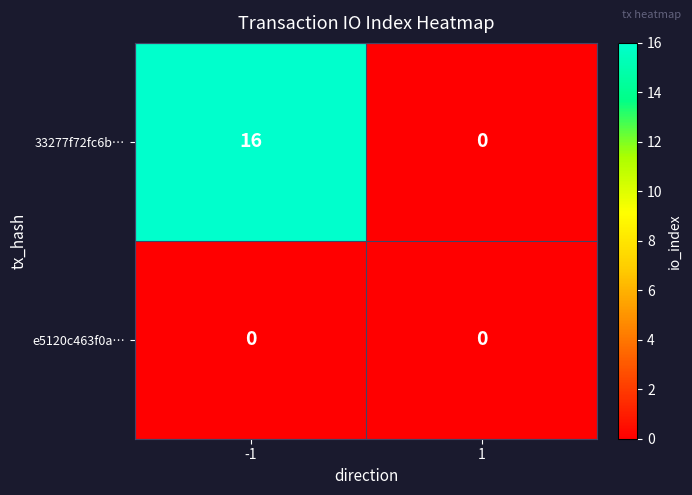

List the series in order of their overall mean, highest first.

33277f72fc6b…, e5120c463f0a…